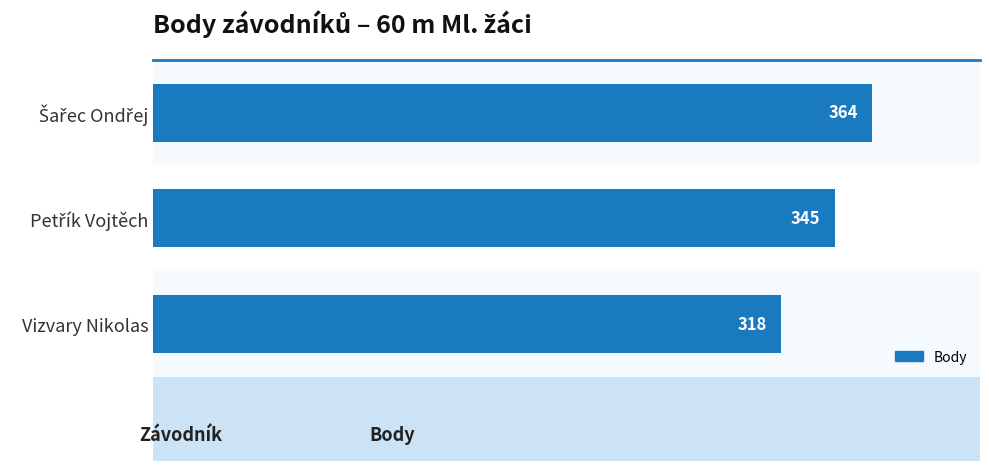

What is the label of the 1st bar from the bottom?

Vizvary Nikolas